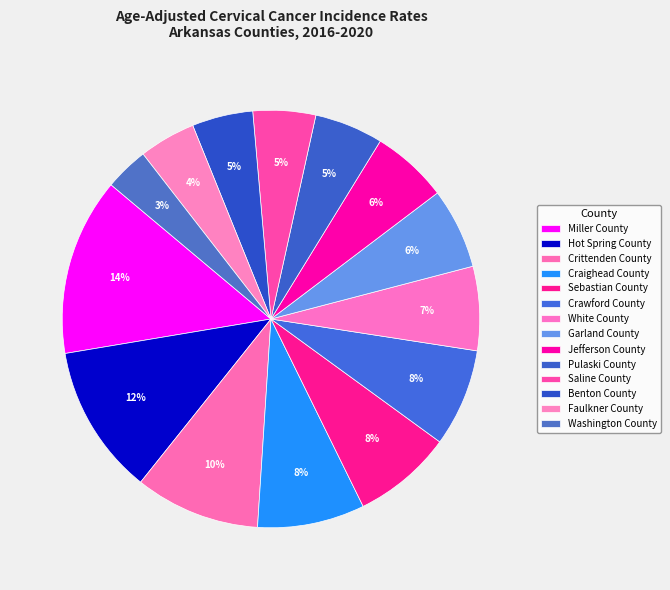

Is it true that Garland County is 6% of the pie?

True